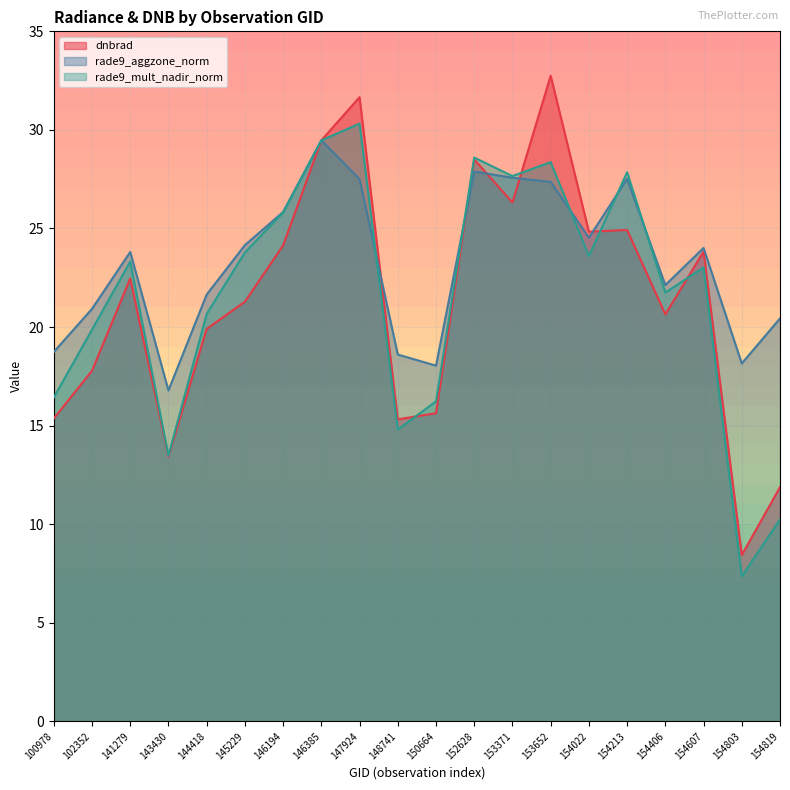

Reading left to right, extract all data points from this chart.

dnbrad: 15.4	17.8	22.5	13.4	19.9	21.3	24.1	29.5	31.7	15.3	15.6	28.5	26.3	32.7	24.8	24.9	20.6	23.8	8.4	11.9
rade9_aggzone_norm: 18.7	20.9	23.8	16.8	21.6	24.2	25.8	29.5	27.5	18.6	18.0	27.9	27.6	27.4	24.5	27.5	22.1	24.0	18.2	20.4
rade9_mult_nadir_norm: 16.4	19.9	23.3	13.5	20.7	23.8	25.8	29.5	30.3	14.8	16.2	28.6	27.7	28.4	23.6	27.8	21.8	23.0	7.3	10.2